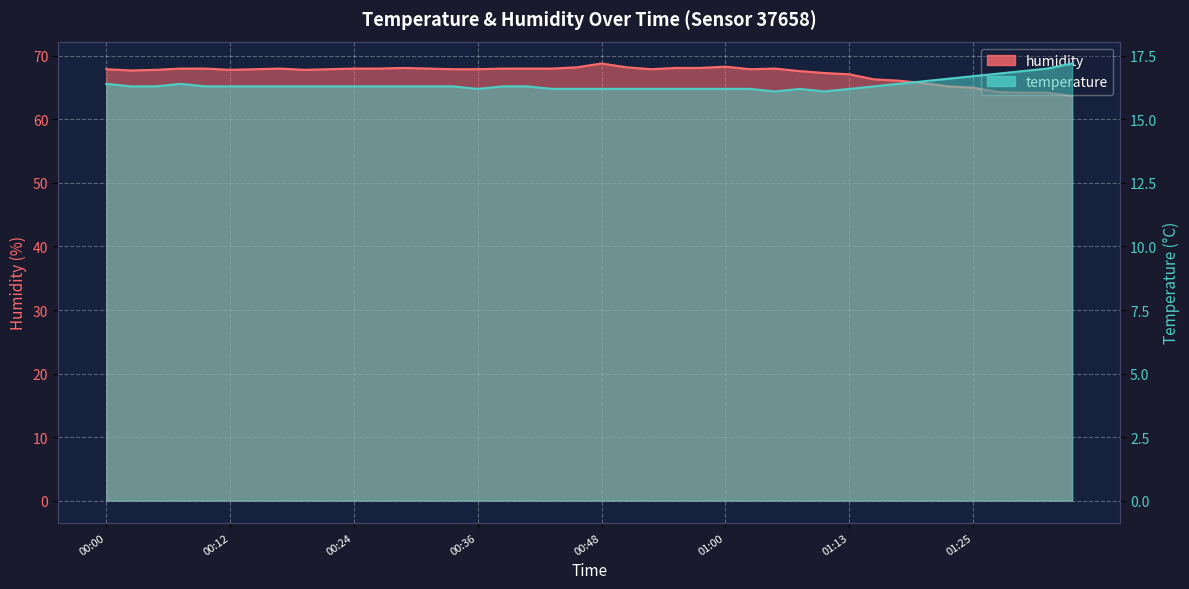

Reading right to left, extract all data points from this chart.

temperature: 01:35=17.2	01:32=17.0	01:30=16.9	01:27=16.8	01:25=16.7	01:22=16.6	01:20=16.5	01:18=16.4	01:15=16.3	01:13=16.2	01:10=16.1	01:08=16.2	01:05=16.1	01:03=16.2	01:00=16.2	00:58=16.2	00:56=16.2	00:53=16.2	00:51=16.2	00:48=16.2	00:46=16.2	00:43=16.2	00:41=16.3	00:39=16.3	00:36=16.2	00:34=16.3	00:31=16.3	00:29=16.3	00:26=16.3	00:24=16.3	00:22=16.3	00:19=16.3	00:17=16.3	00:14=16.3	00:12=16.3	00:09=16.3	00:07=16.4	00:04=16.3	00:02=16.3	00:00=16.4
humidity: 01:35=63.7	01:32=64.2	01:30=64.2	01:27=64.3	01:25=65.0	01:22=65.2	01:20=65.7	01:18=66.1	01:15=66.3	01:13=67.1	01:10=67.3	01:08=67.6	01:05=68.0	01:03=67.9	01:00=68.3	00:58=68.1	00:56=68.1	00:53=67.9	00:51=68.2	00:48=68.8	00:46=68.2	00:43=68.0	00:41=68.0	00:39=68.0	00:36=67.9	00:34=67.9	00:31=68.0	00:29=68.1	00:26=68.0	00:24=68.0	00:22=67.9	00:19=67.8	00:17=68.0	00:14=67.9	00:12=67.8	00:09=68.0	00:07=68.0	00:04=67.8	00:02=67.7	00:00=67.9